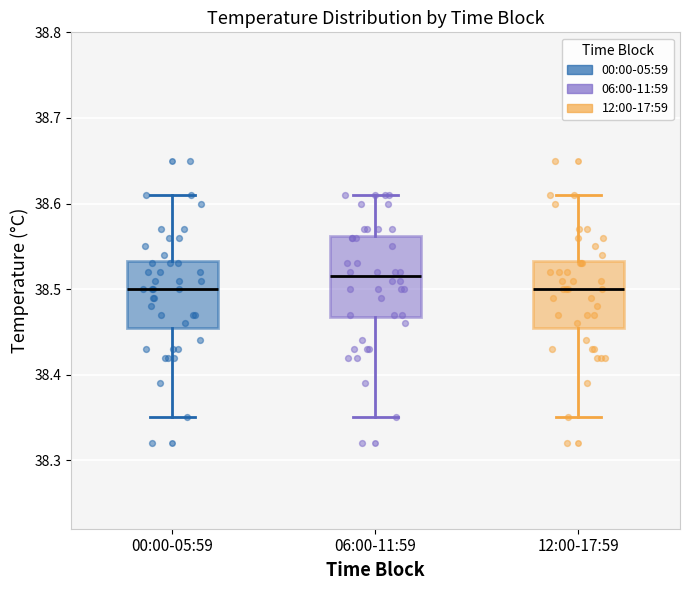

Reading left to right, read every box against the y-axis: the position of its median line, the range the box covers, and the ends of its whiskers. The values are not printed on the chart, so give them approximately, as read against the axis.

00:00-05:59: median 38.50, box 38.46 to 38.53, whiskers 38.35 to 38.61
06:00-11:59: median 38.52, box 38.47 to 38.56, whiskers 38.35 to 38.61
12:00-17:59: median 38.50, box 38.46 to 38.53, whiskers 38.35 to 38.61